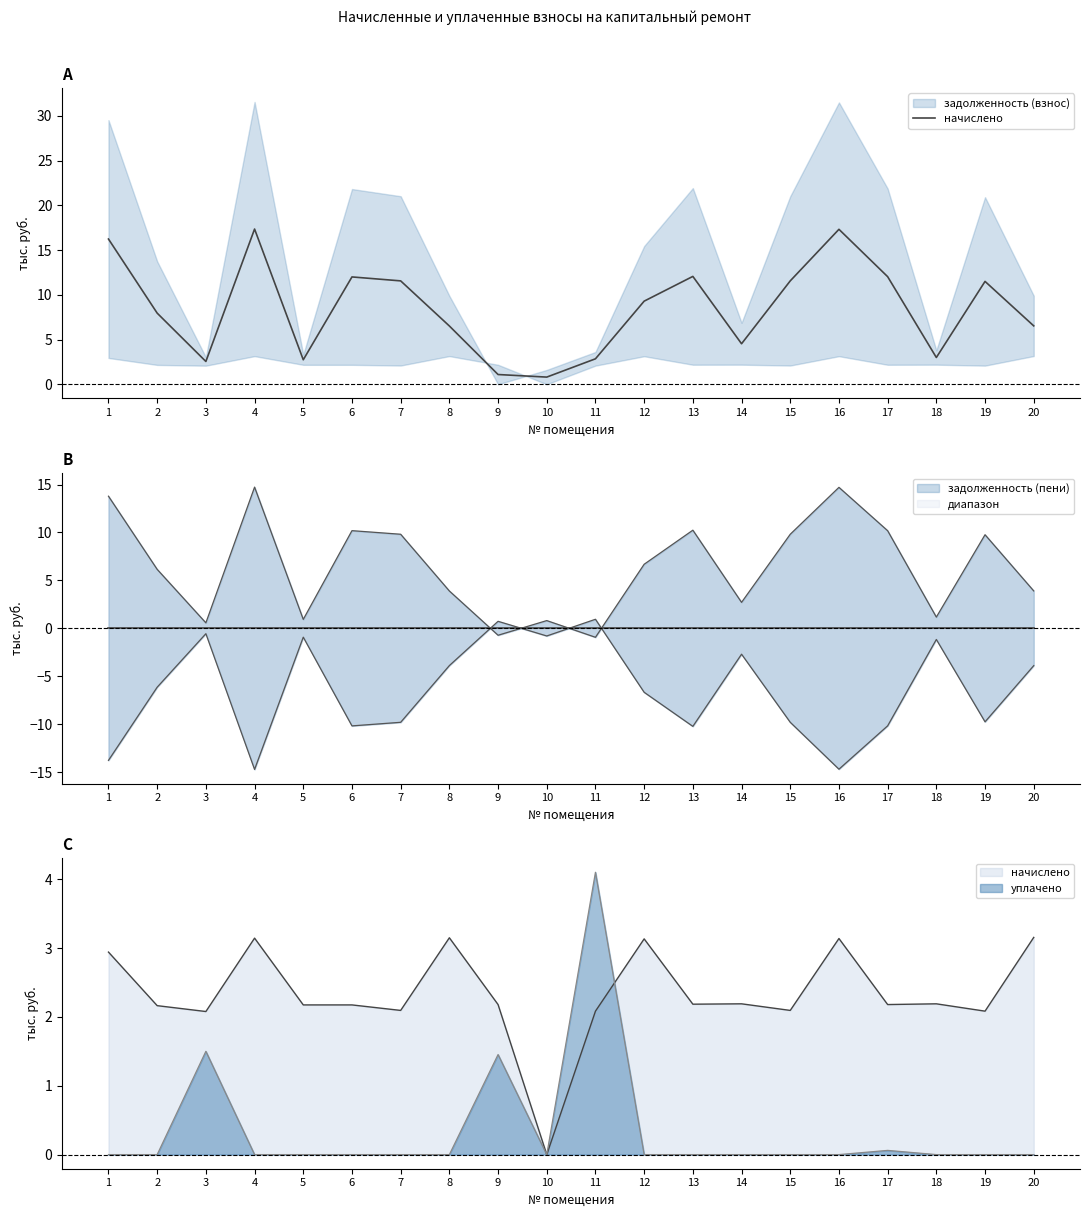

What is the sum of all values?

169.4